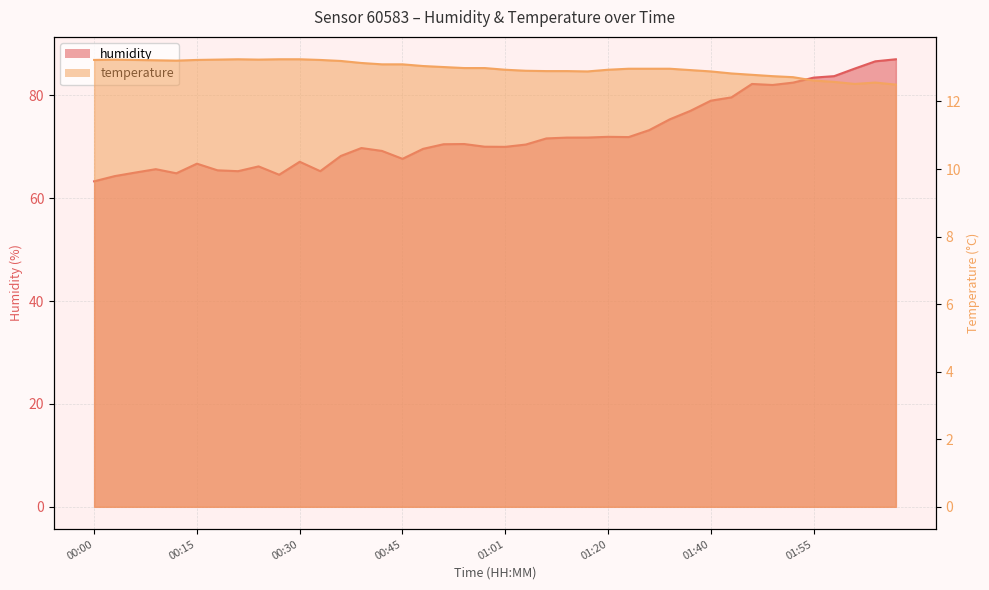

What is the sum of all humidity values?

2895.5